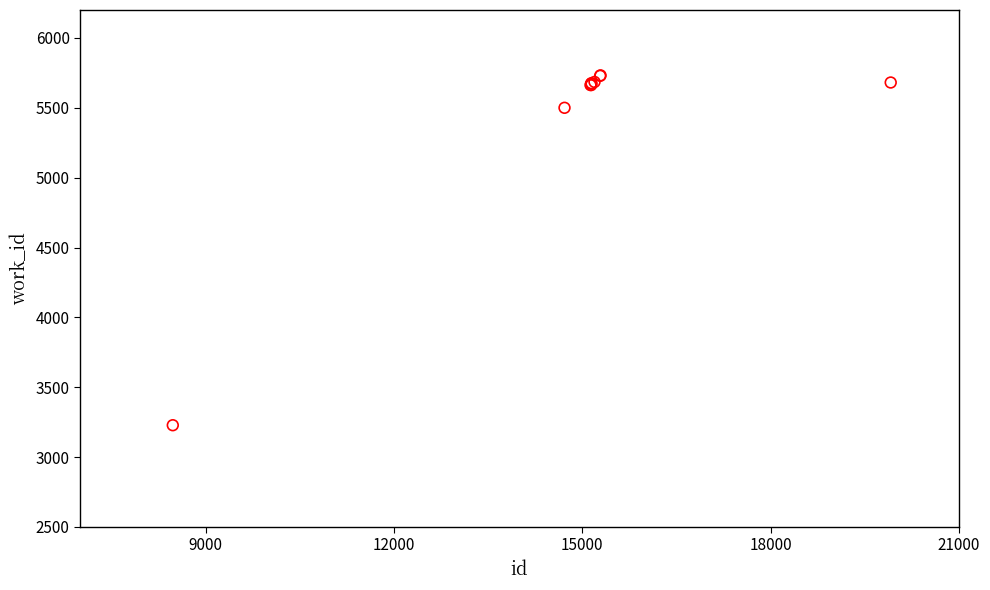

What Y value in the scatter plot is closest to 4480?

5500